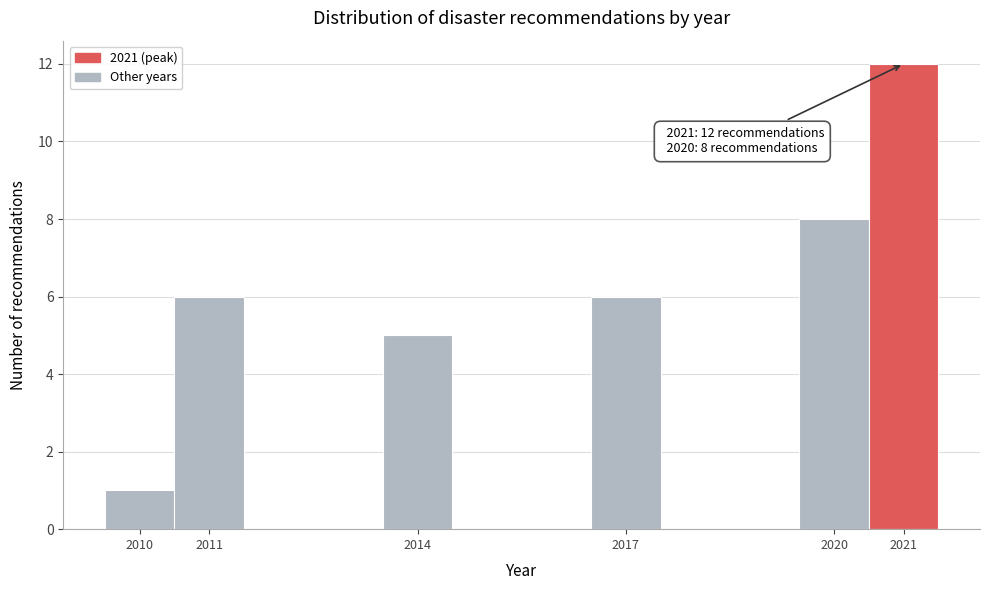

Over which range of the x-axis is the bar tallest?

2020.5 to 2021.5